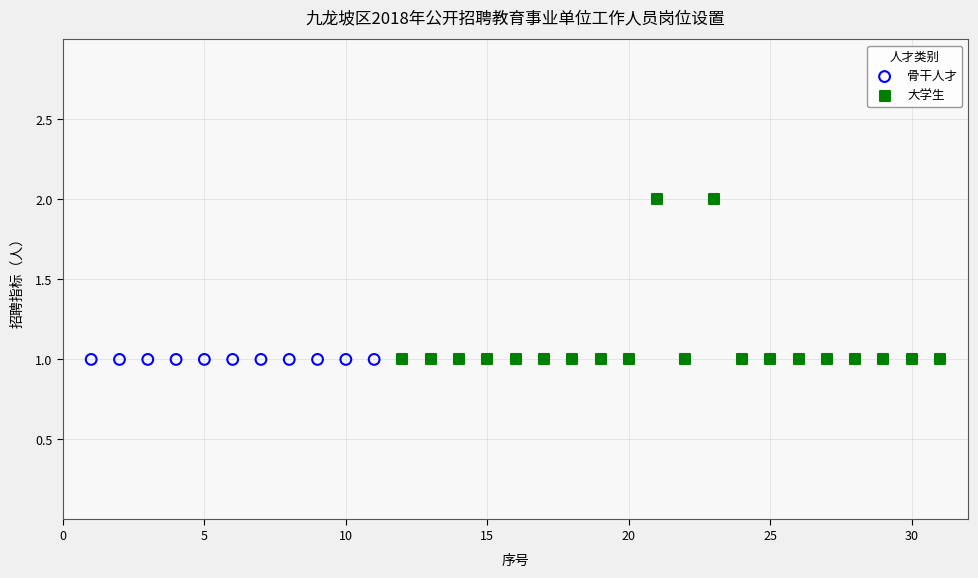

What are all the series names shown in the legend?

骨干人才, 大学生